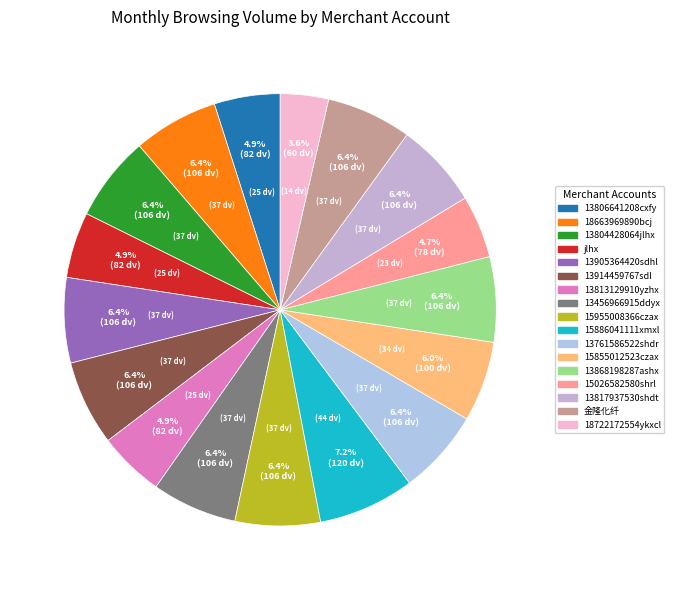

True or false: 18663969890bcj accounts for 1% of the total.

False